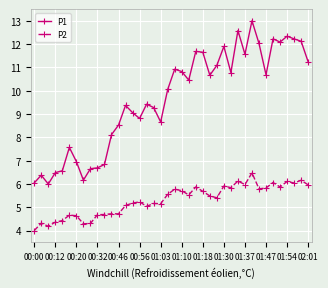

What is the value of the P1 point at the 3rd from the left?

6.0